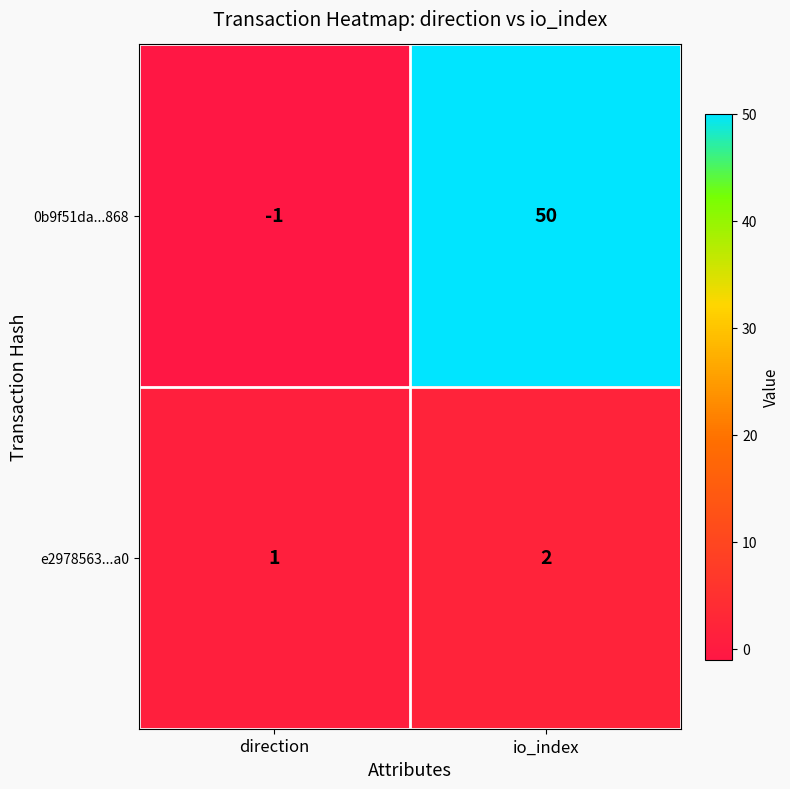

How many series are shown in this chart?

2